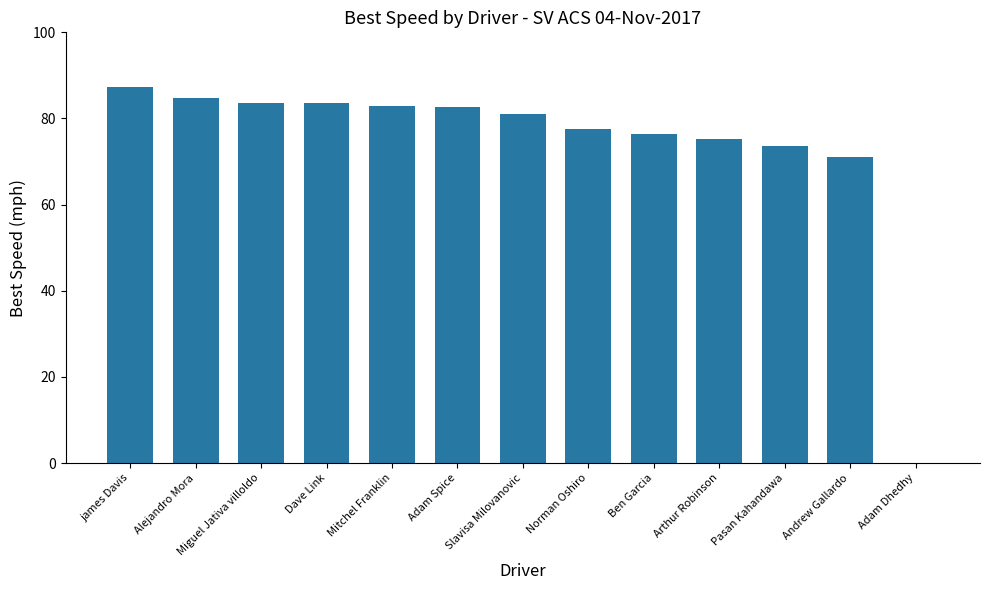

Approximately how many times larger is the value at Ben Garcia compared to Miguel Jativa villoldo?

0.9